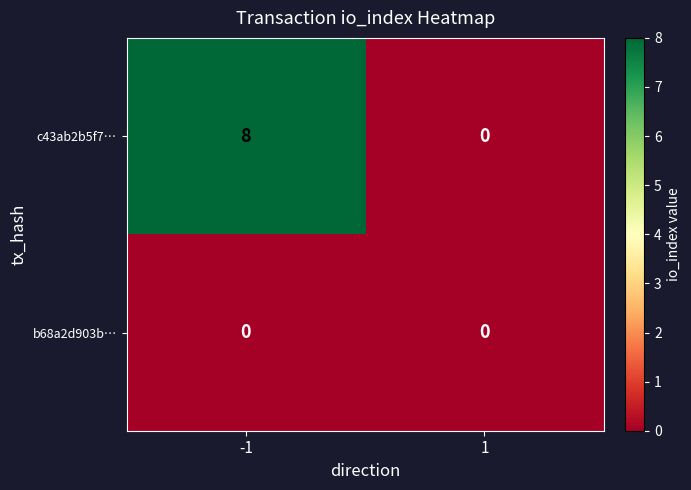

How many data points does each series have?

2